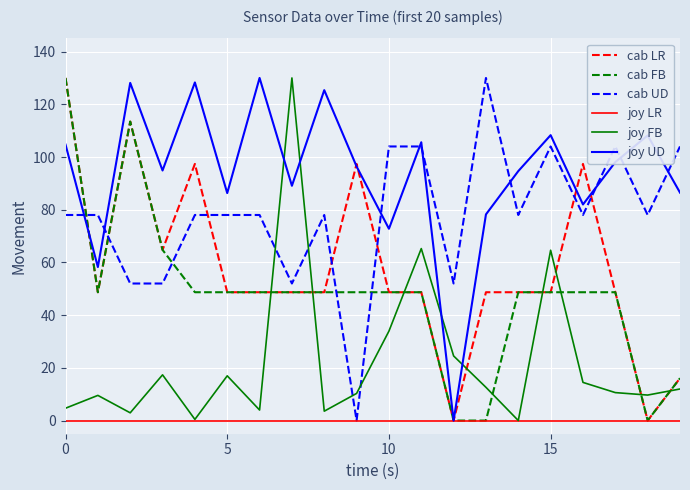

How many times do cab UD and cab FB cross each other?

5